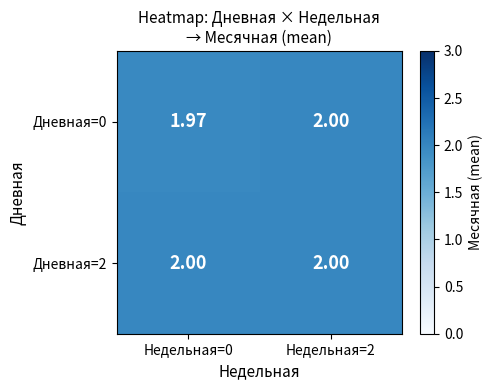

Is the value of Дневная=0 at Недельная=0 greater than the value of Дневная=2 at Недельная=0?

No